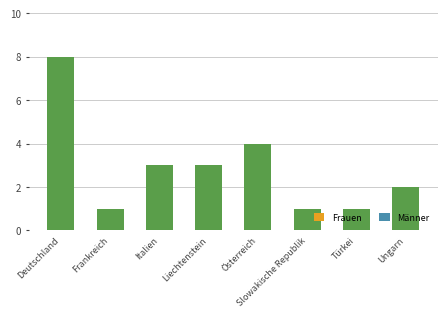

What is the difference between the maximum and minimum values?

7